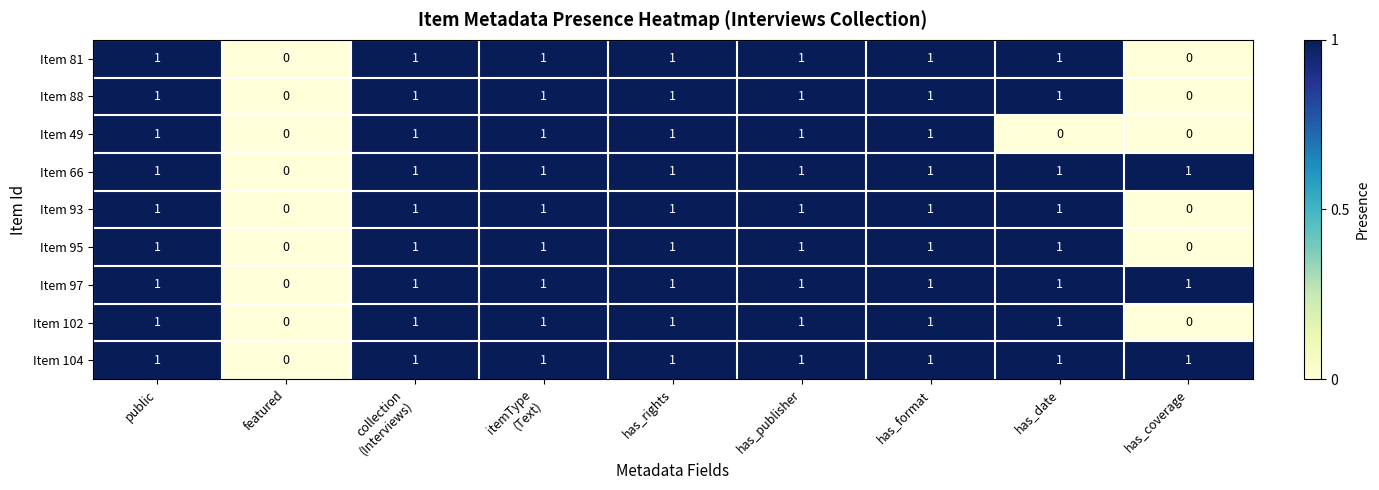

The Item 97 series shows 1 at has_date. True or false?

True